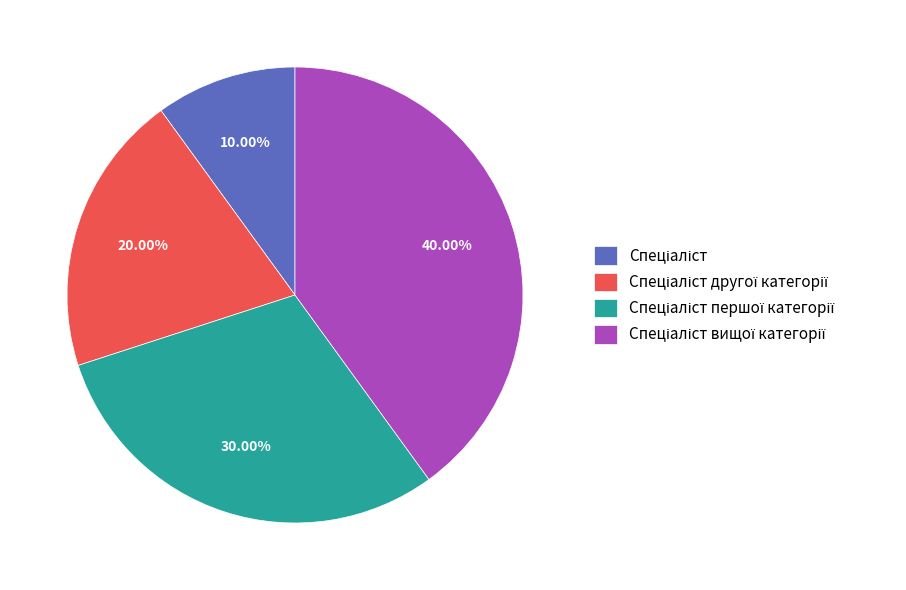

Does any single category account for the majority?

No